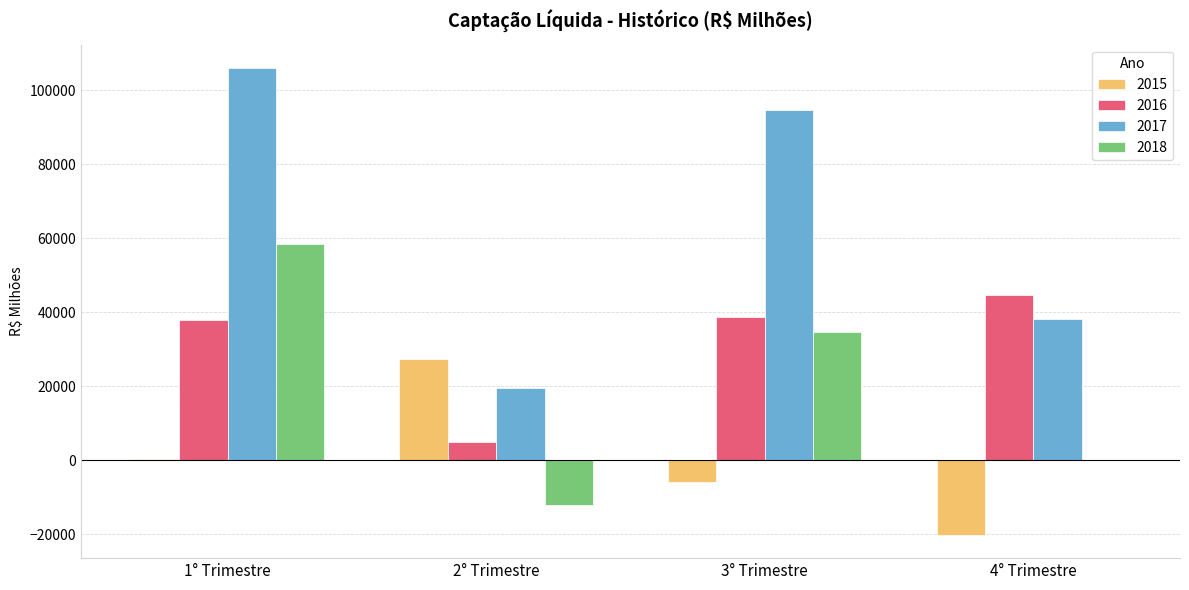

True or false: 2017 has a value of 106060.7 at 1° Trimestre.

True